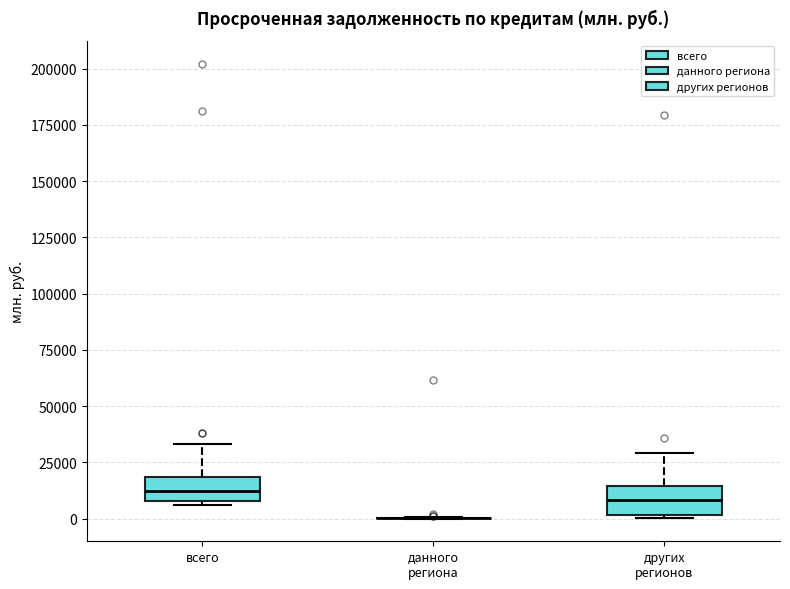

Where does the median line of the box for других регионов sit on the y-axis? The values are not printed on the chart, so give them approximately, as read against the axis.

10000